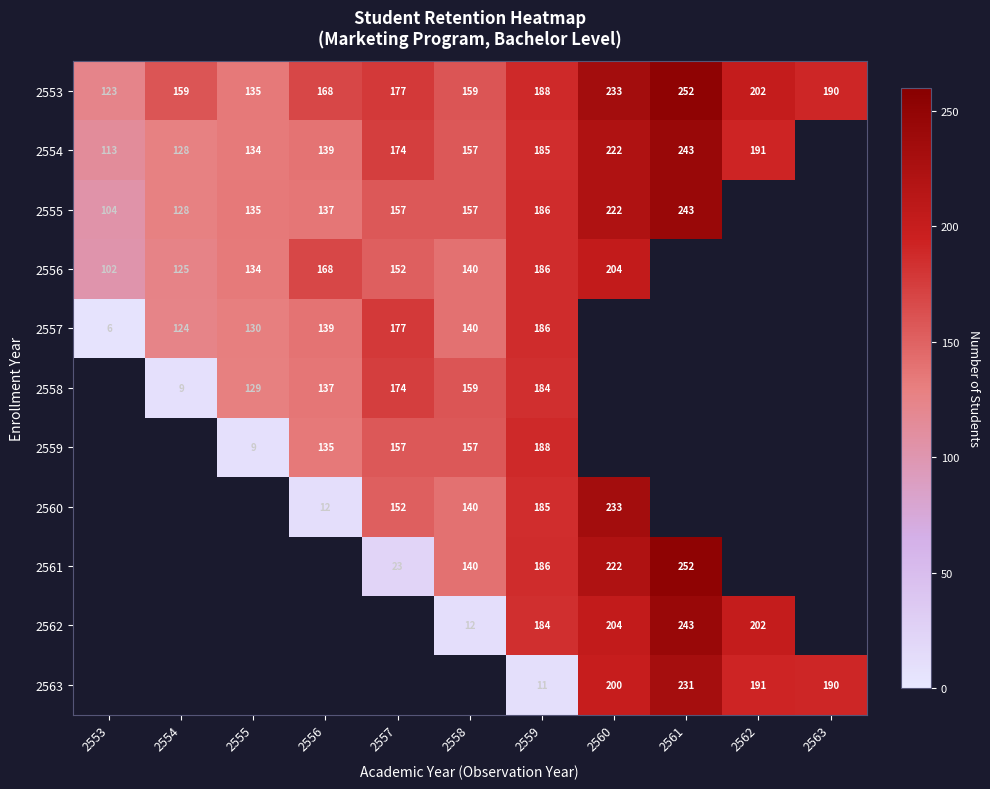

What is the sum of the 2555 values at 2560 and 2561?

465